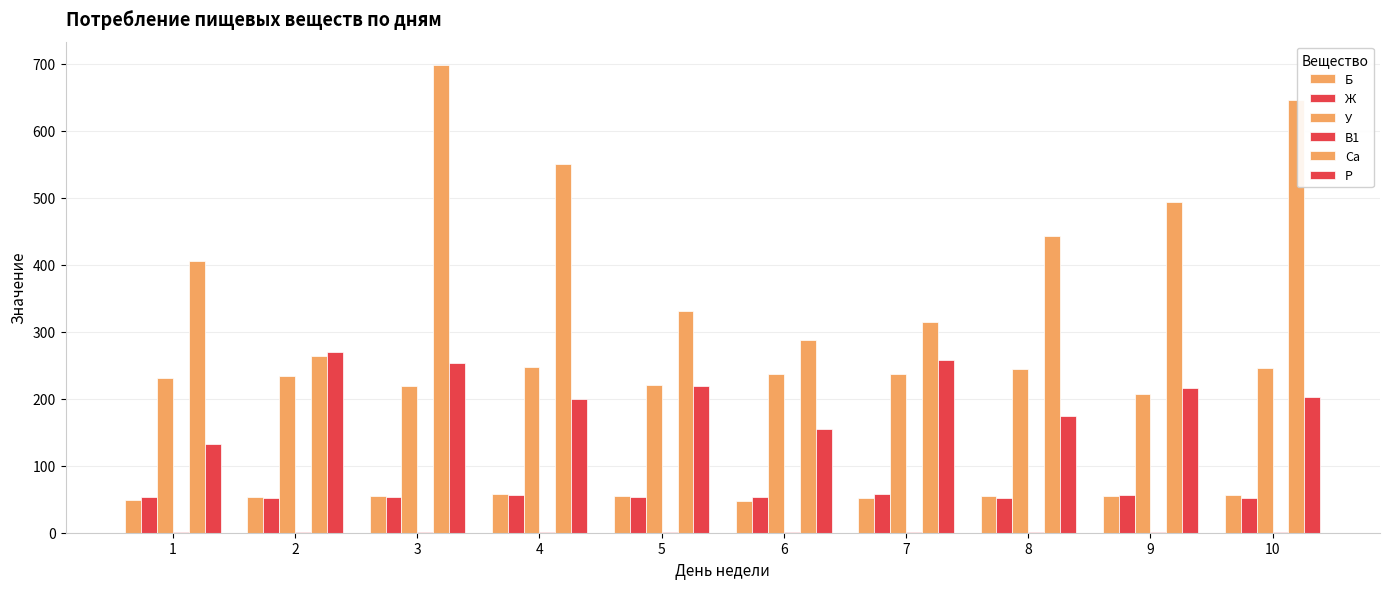

Rank the series by their maximum value, from highest to lowest.

Ca, P, У, Ж, Б, В1